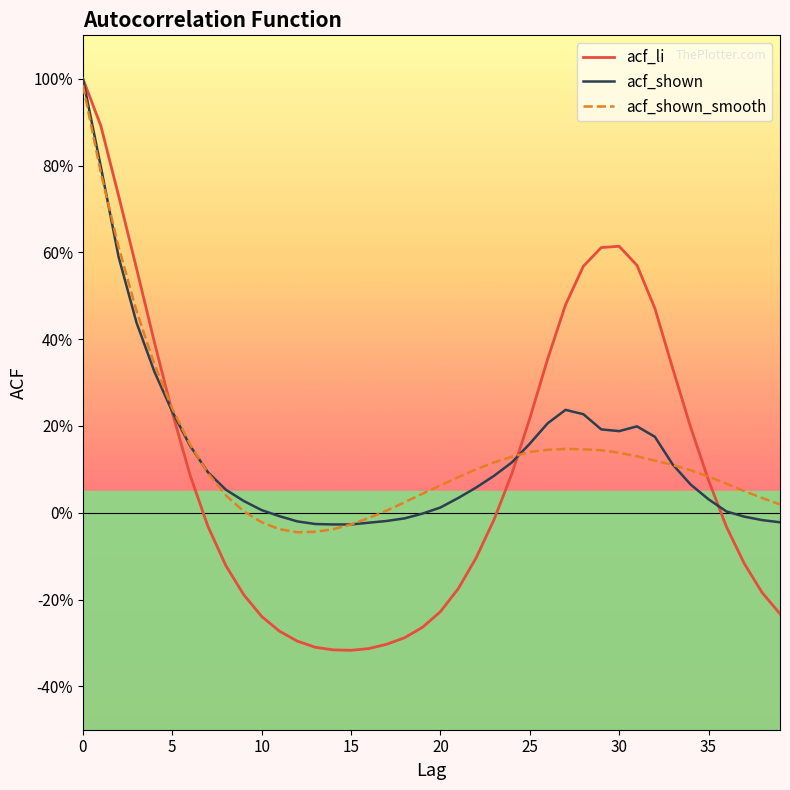

What is the highest value of the acf_li series?

1.0